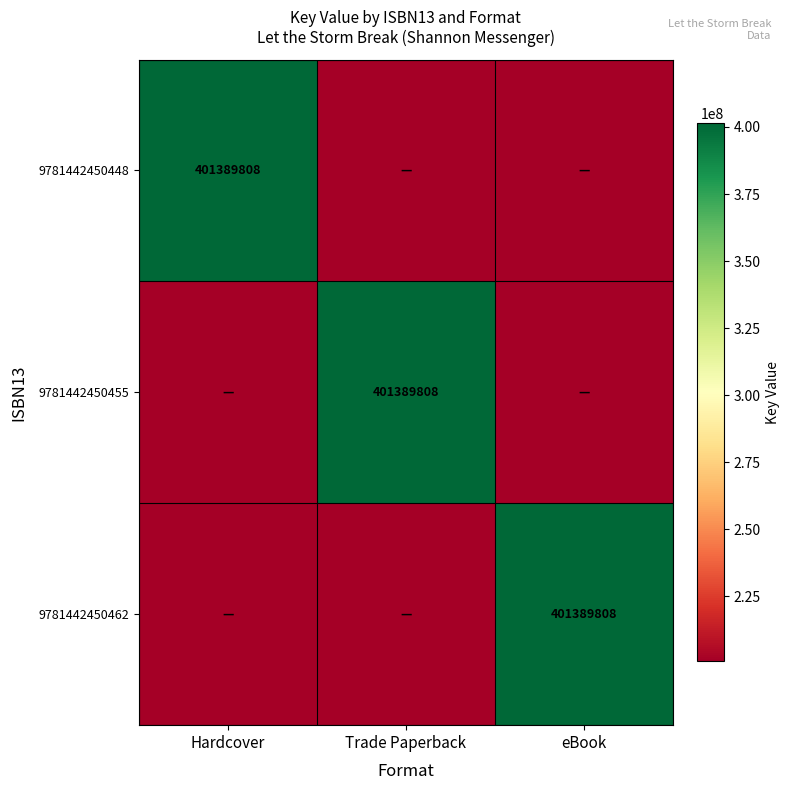

Is it true that 9781442450455 equals 401389808 at Trade Paperback?

True